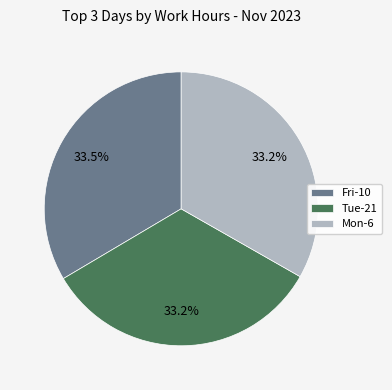

Is Fri-10 the majority of the pie?

No